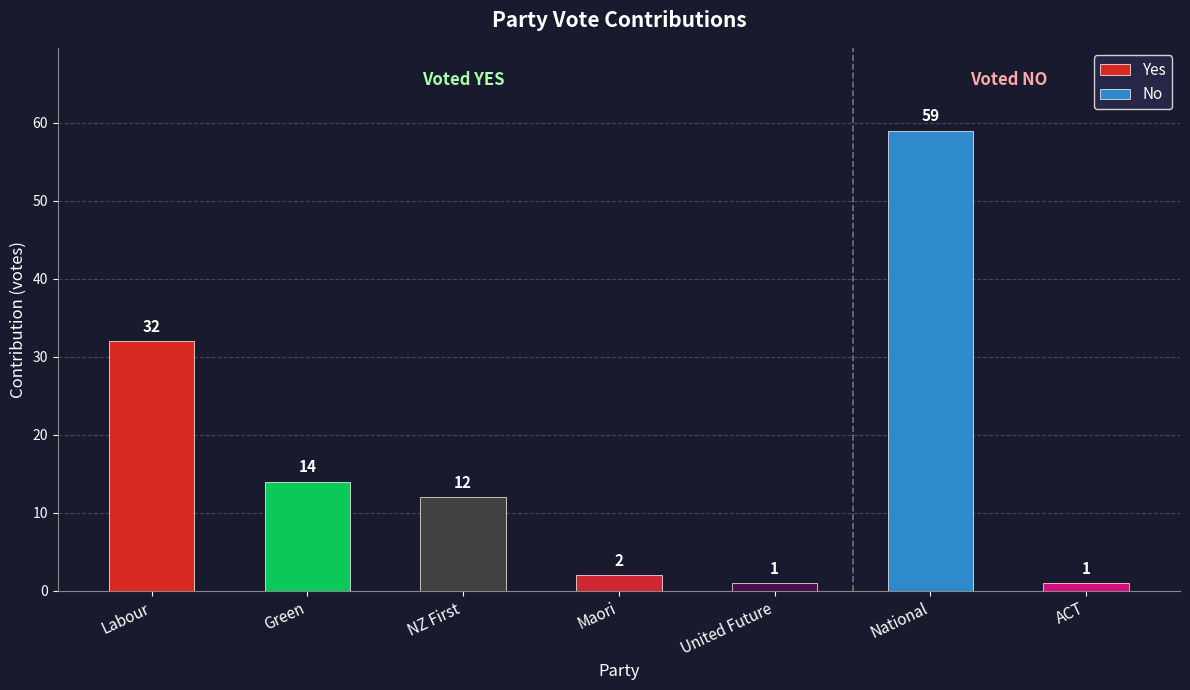

Rank the categories by Yes value from highest to lowest.

Labour, Green, NZ First, Maori, United Future